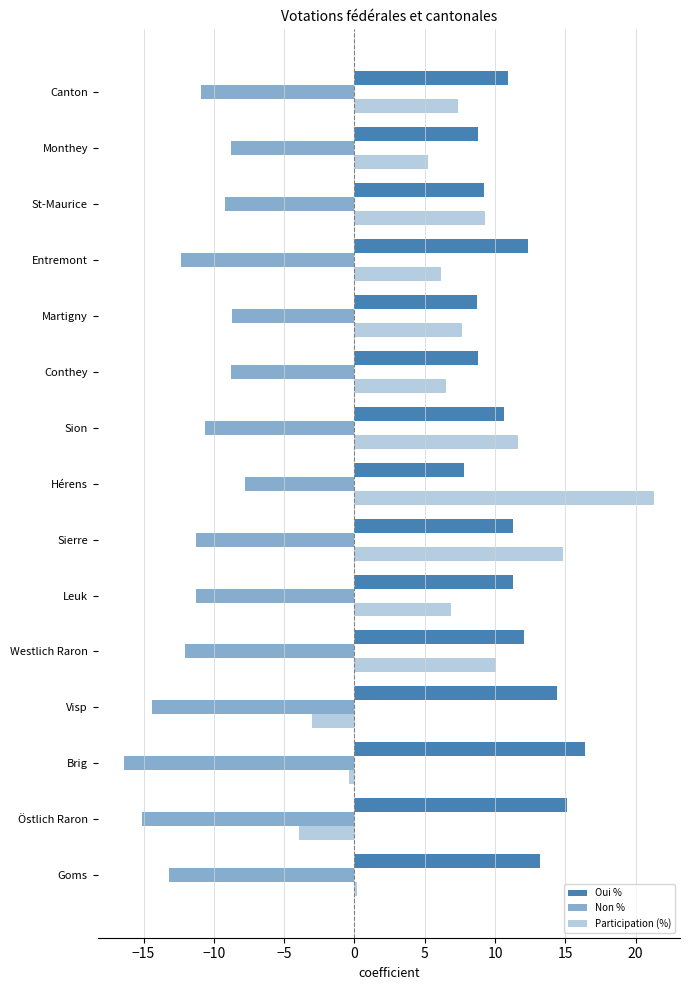

Count the number of data series in this chart.

3